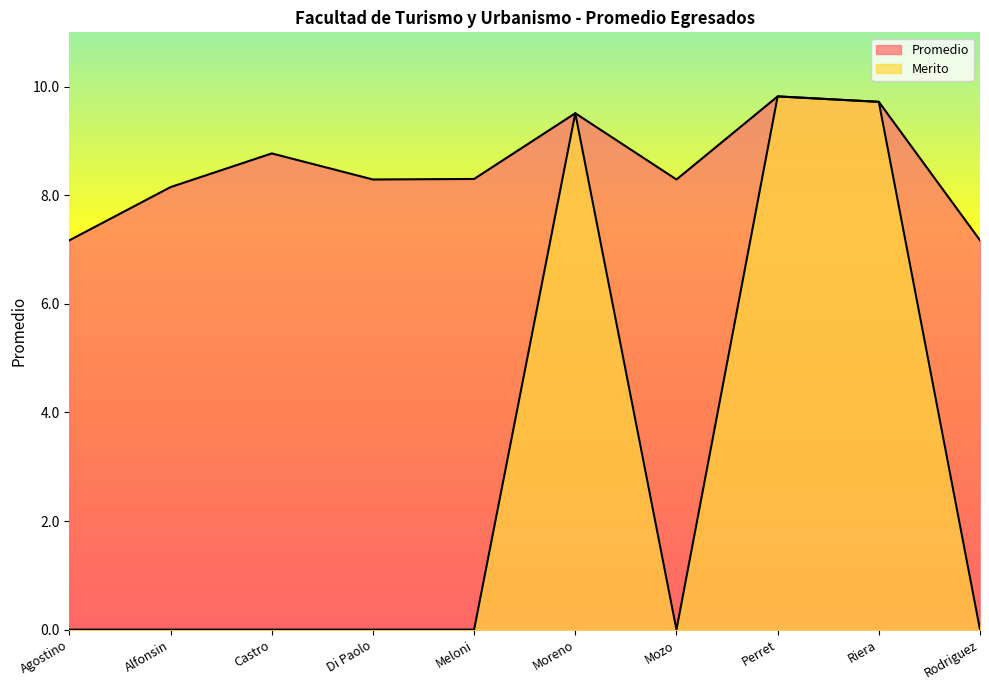

True or false: Promedio and Merito intersect in this chart.

False